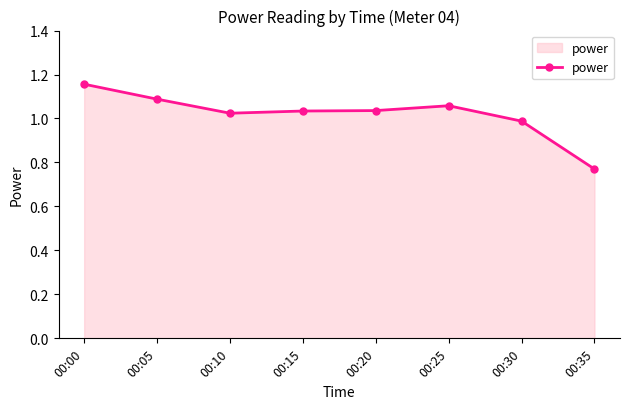

What is the sum of the values at 00:30 and 00:10?

2.0